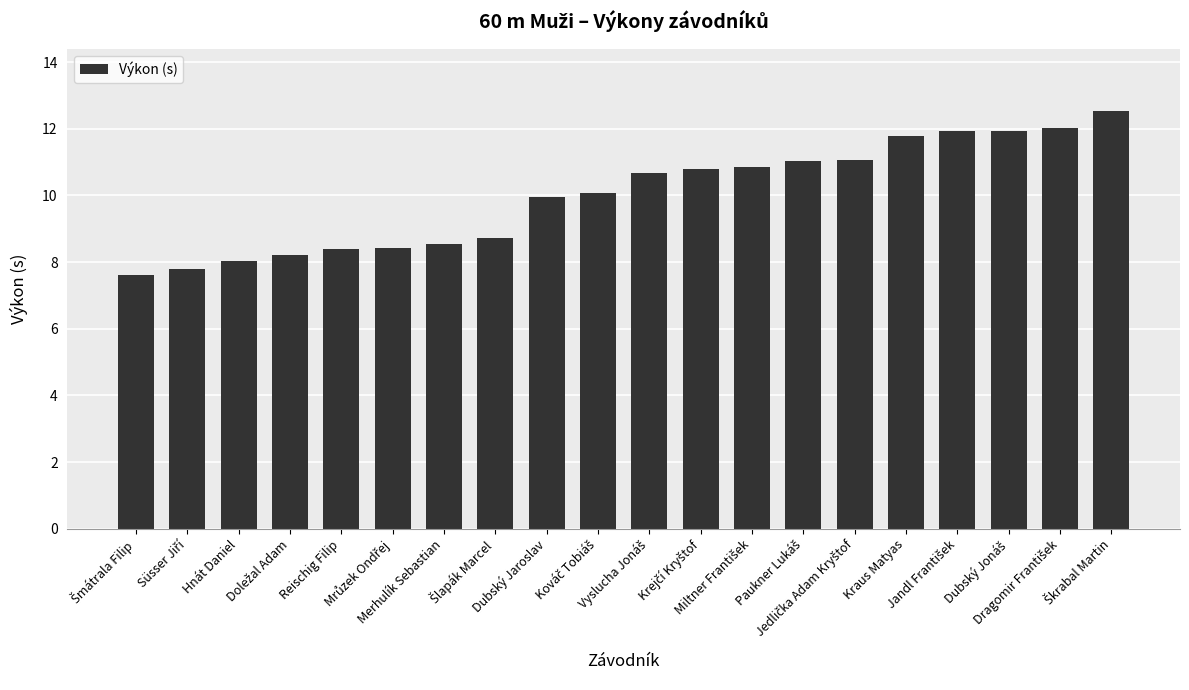

How many bars are there in total?

20